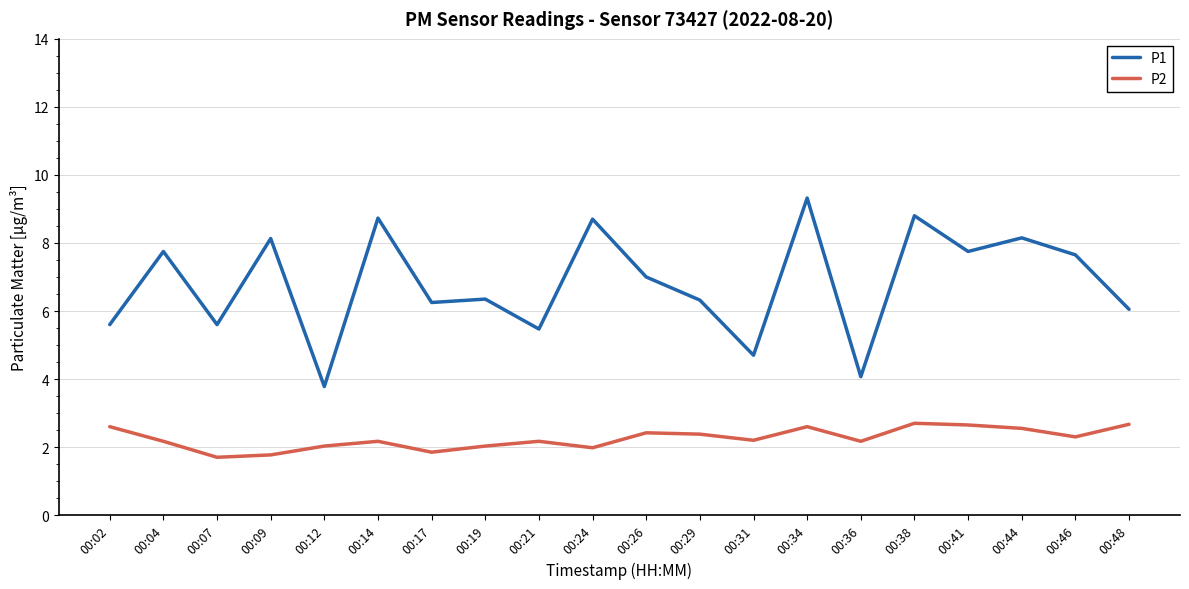

What is the sum of all P2 values?

45.1